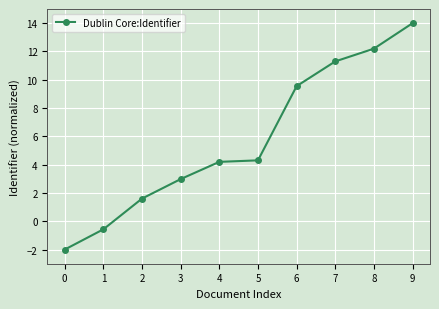

Reading left to right, extract all data points from this chart.

-2.0	-0.6	1.6	3.0	4.2	4.3	9.5	11.3	12.2	14.0